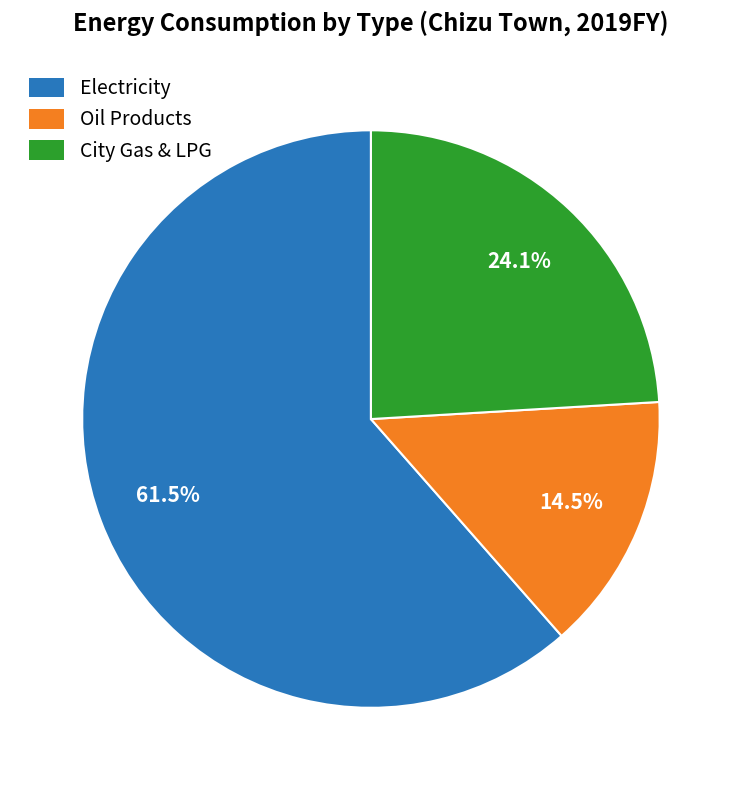

What percentage do Electricity and City Gas & LPG together represent?

85.5%